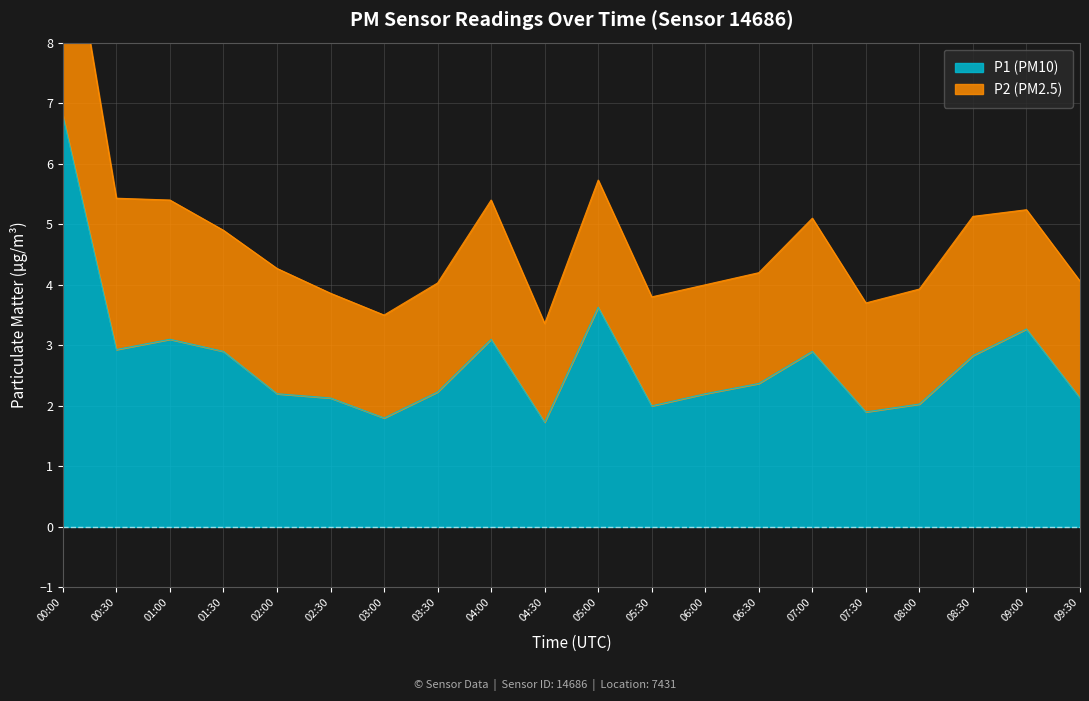

The value of P1 (PM10) at 06:30 is 1.5. True or false?

False